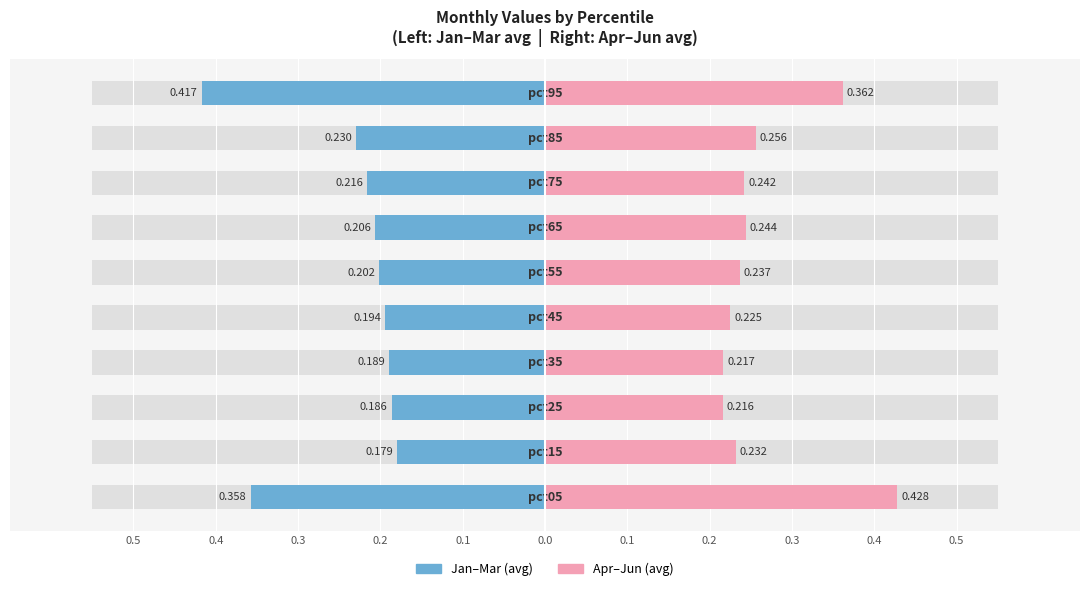

Which series has the largest range (max minus min)?

Jan–Mar (avg)